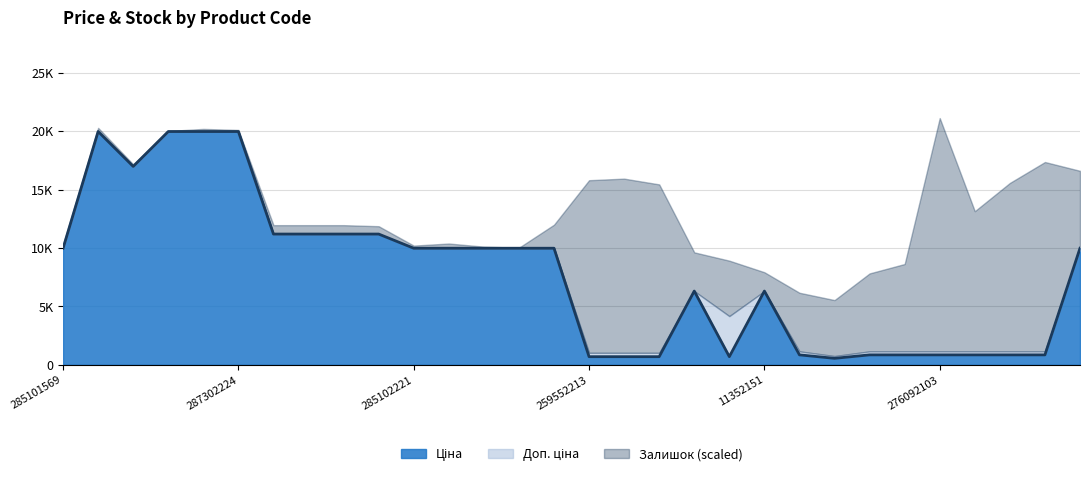

At which category is the sum across all series the highest?

287302223